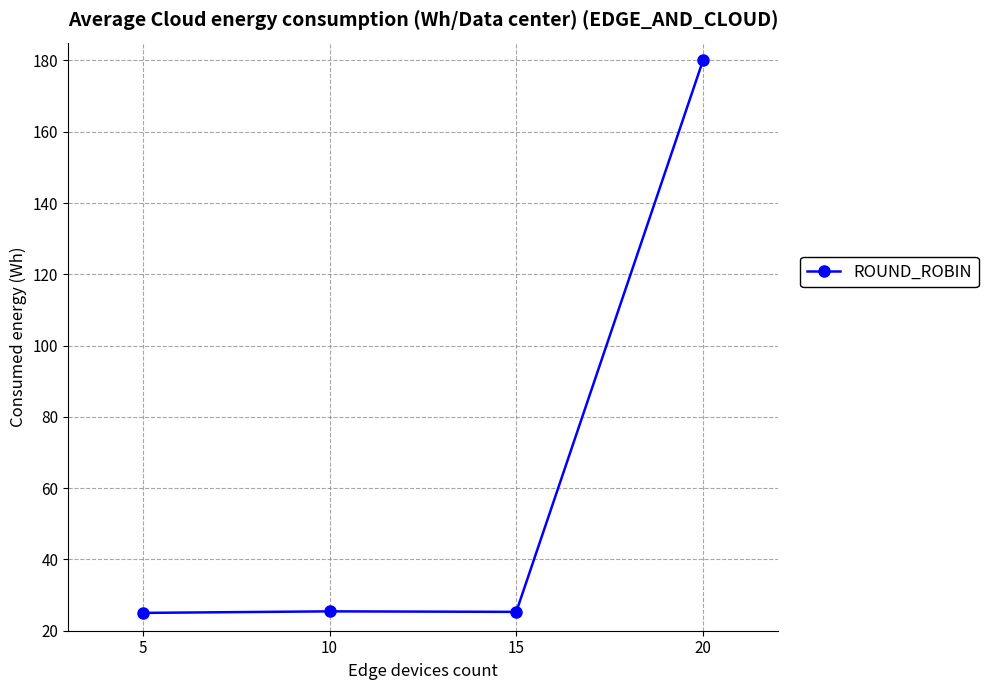

What is the value of the 4th point from the left?

180.0